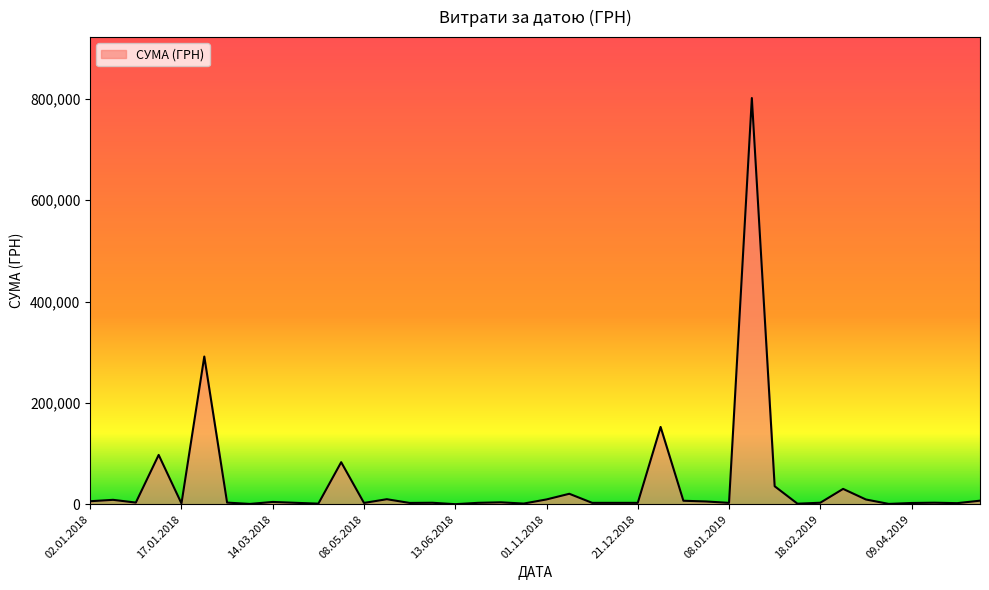

What is the greatest value displayed?

801818.3